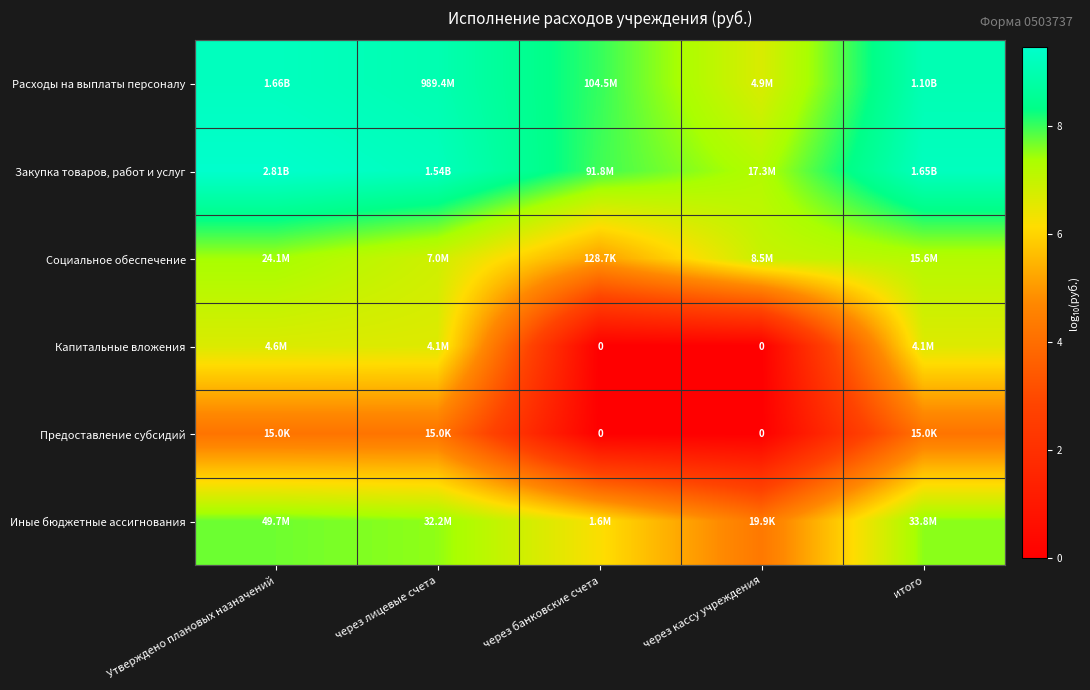

What is the difference between the maximum and minimum values in the Капитальные вложения series?

6.7